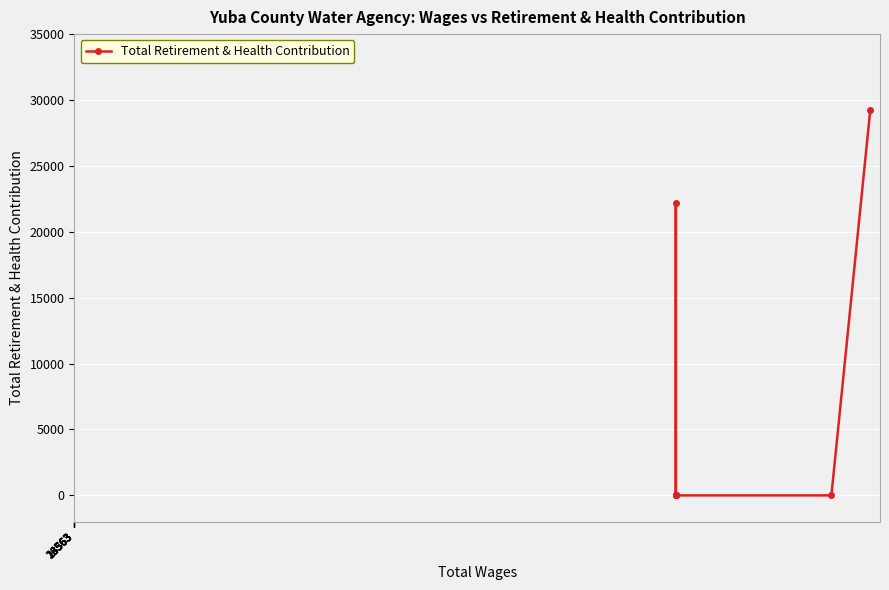

What is the change in value from 24563 to 18563?

-29253